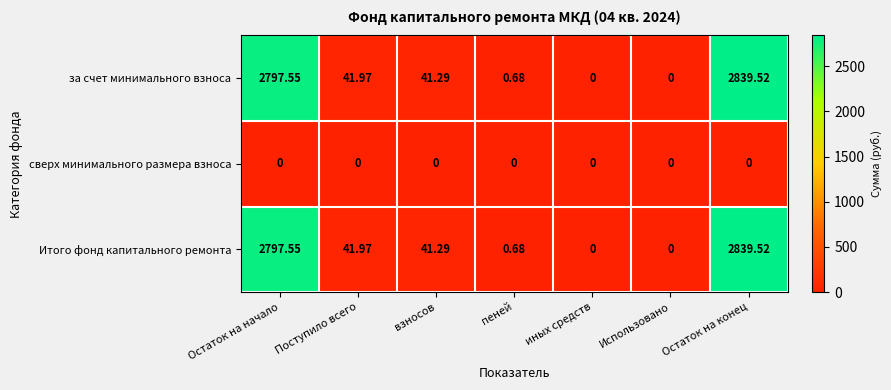

Is the value of Итого фонд капитального ремонта at Использовано greater than the value of за счет минимального взноса at Остаток на конец?

No